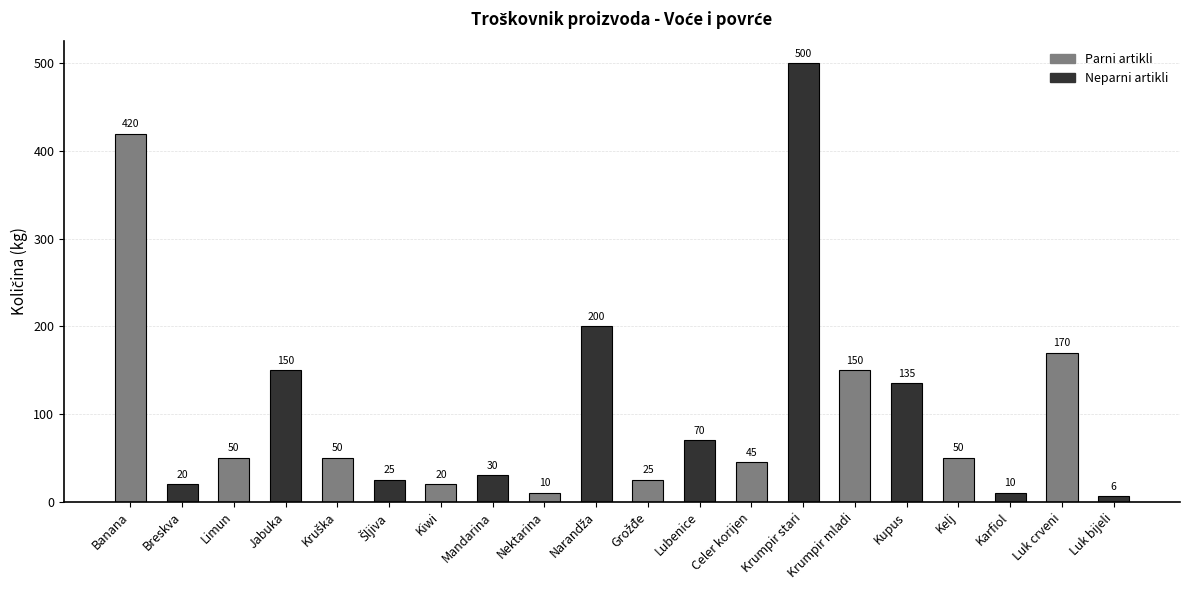

Which label corresponds to the largest value in the chart?

Krumpir stari